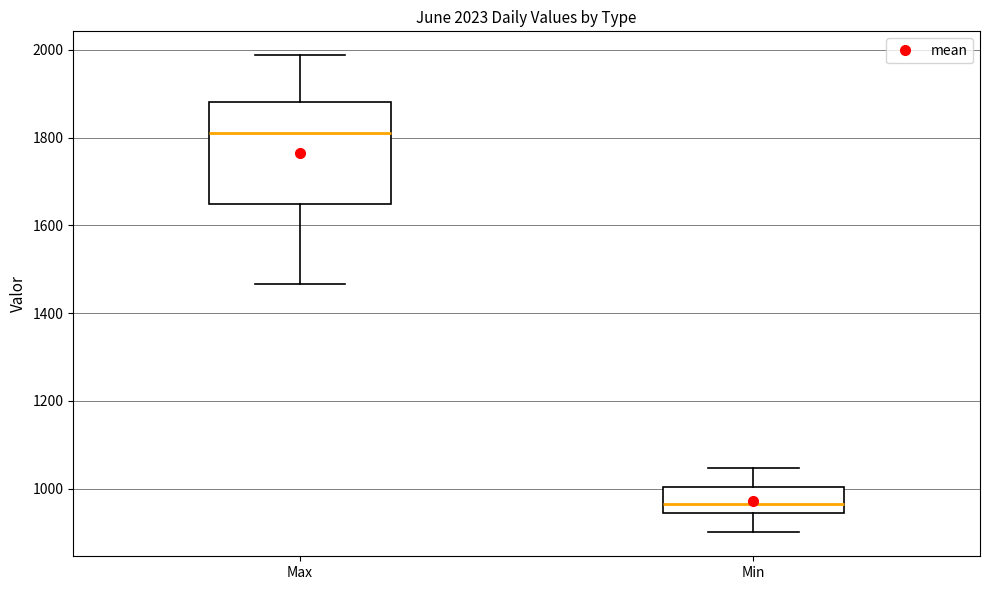

Which box's median line is the lowest?

Min